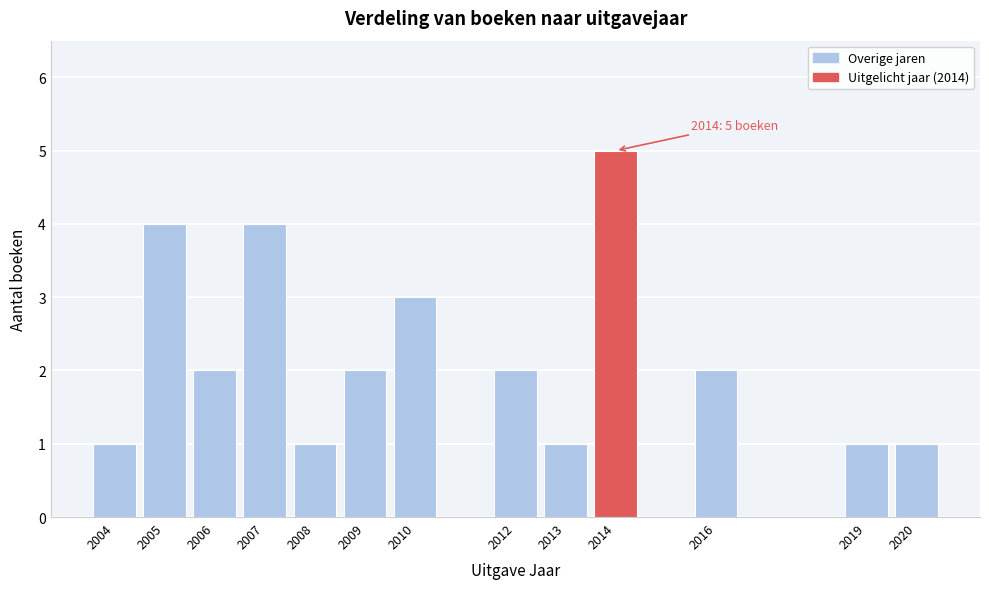

Reading left to right, transcribe all the data shown in this chart.

1	4	2	4	1	2	3	2	1	5	2	1	1